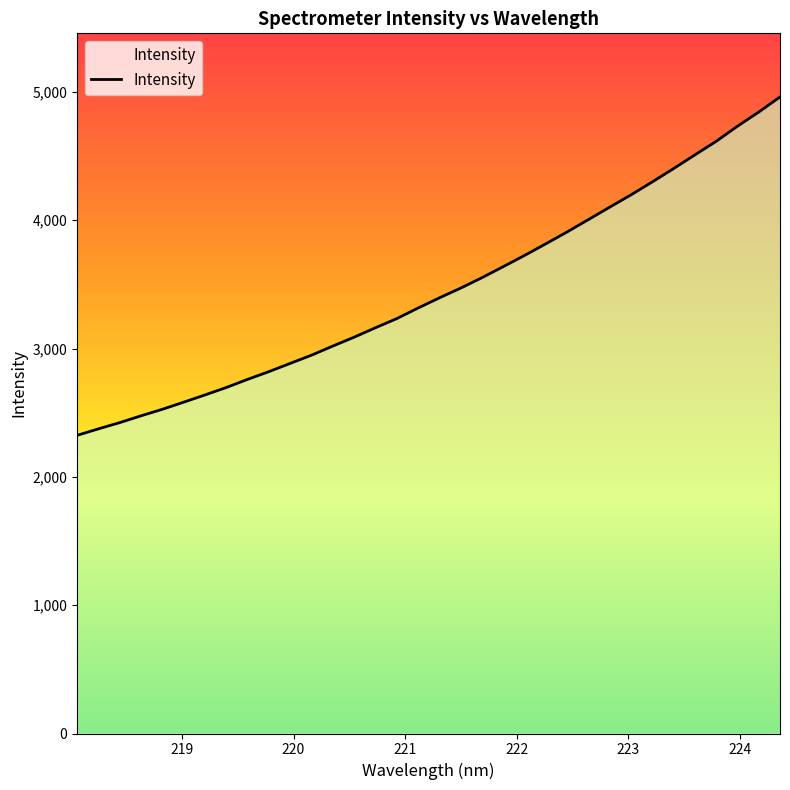

What is the greatest value displayed?

4960.5